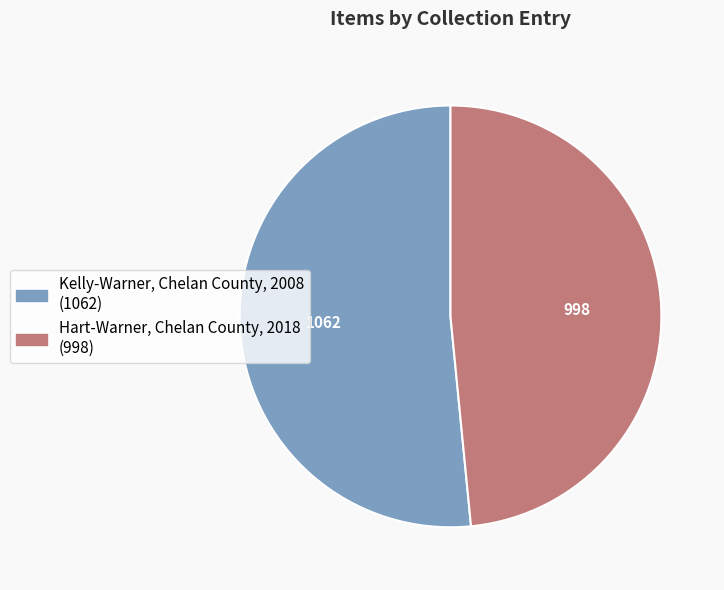

Which category accounts for the majority?

Kelly-Warner, Chelan County, 2008